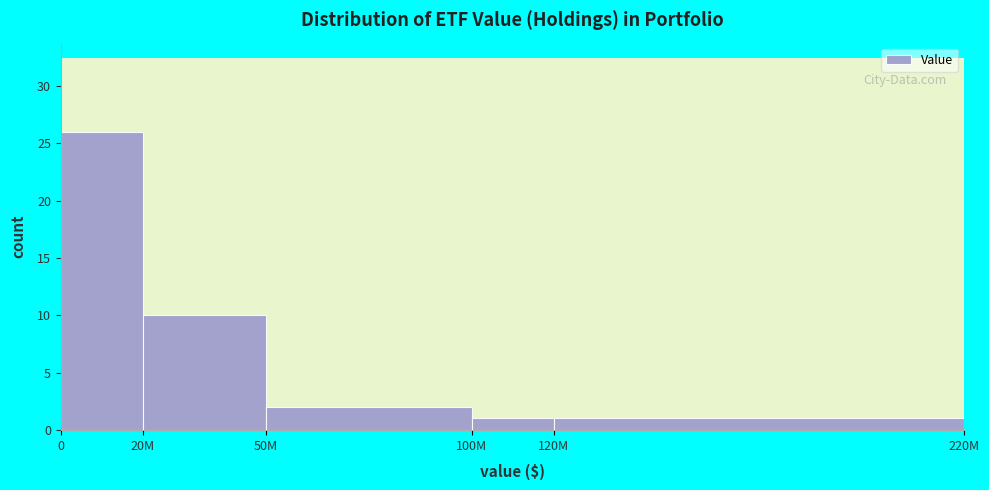

Reading left to right, list all the values displayed in this chart.

26	10	2	1	1